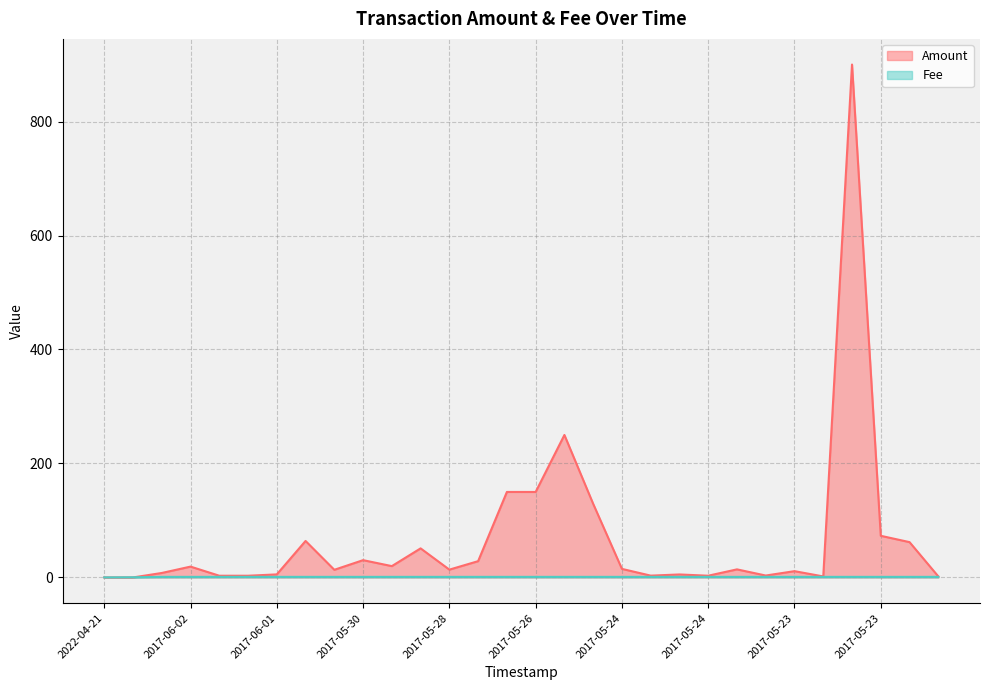

At which label does Amount first exceed 14?

2017-06-02